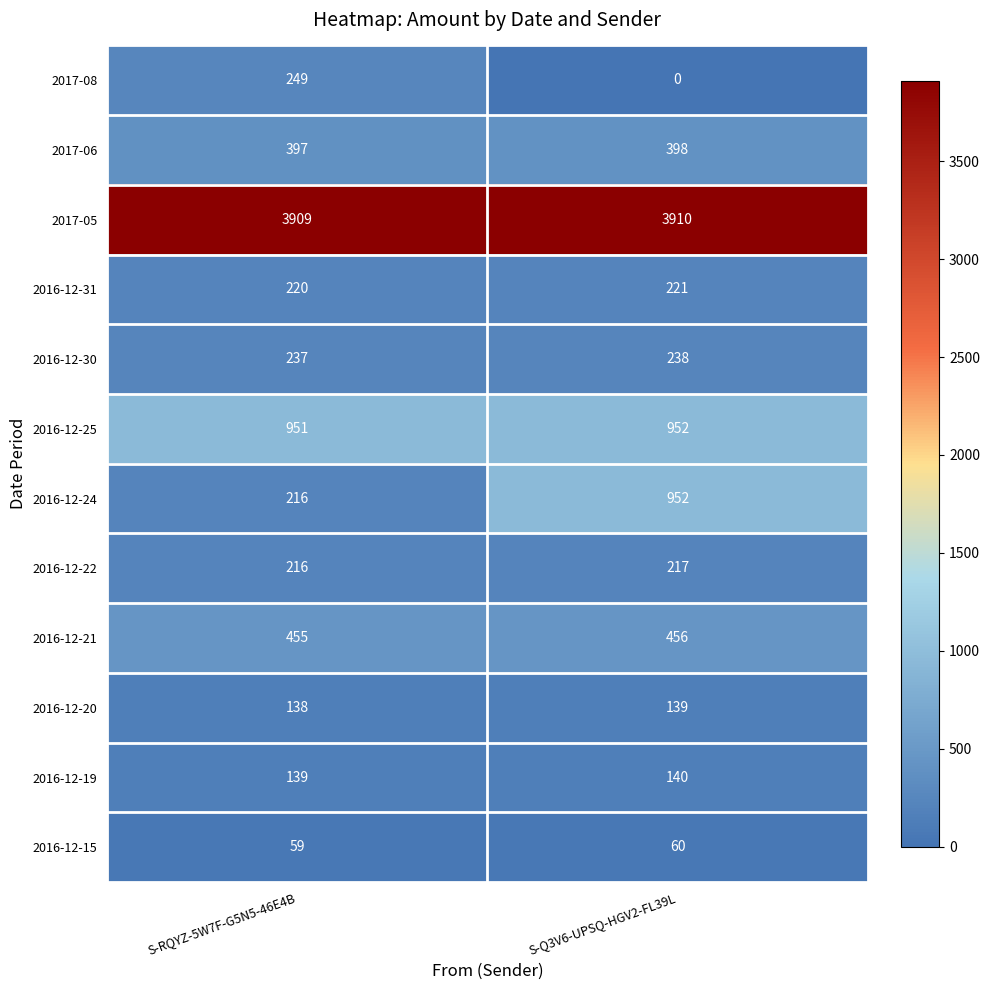

What value does the 2016-12-21 series have at S-RQYZ-5W7F-G5N5-46E4B?

455